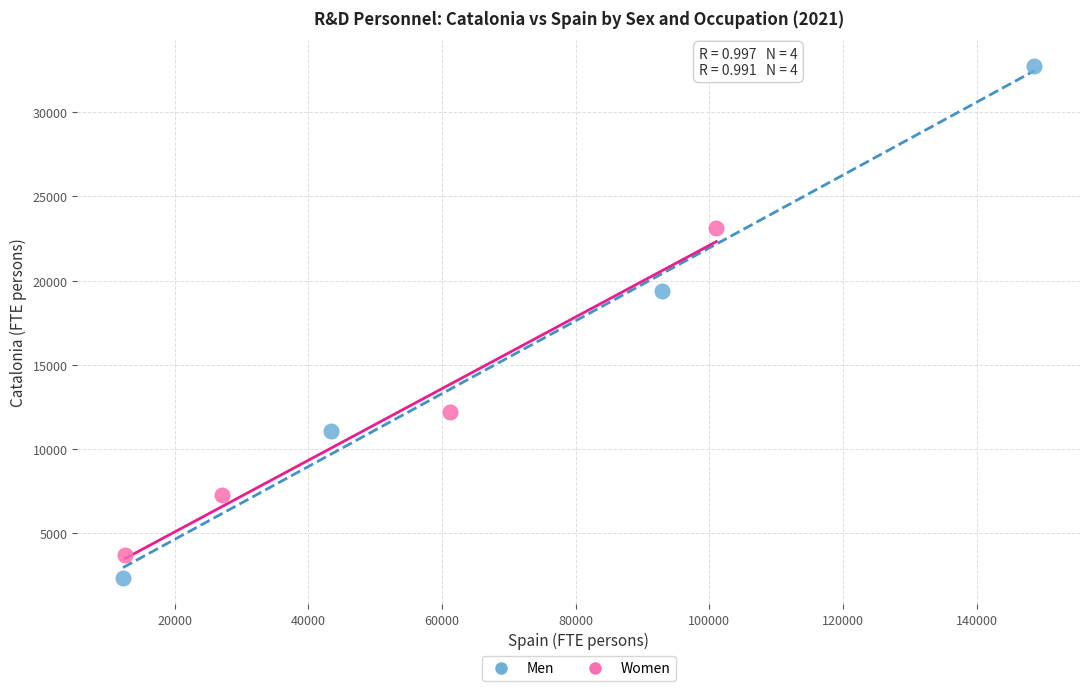

Which series contains the lowest Y value?

Men